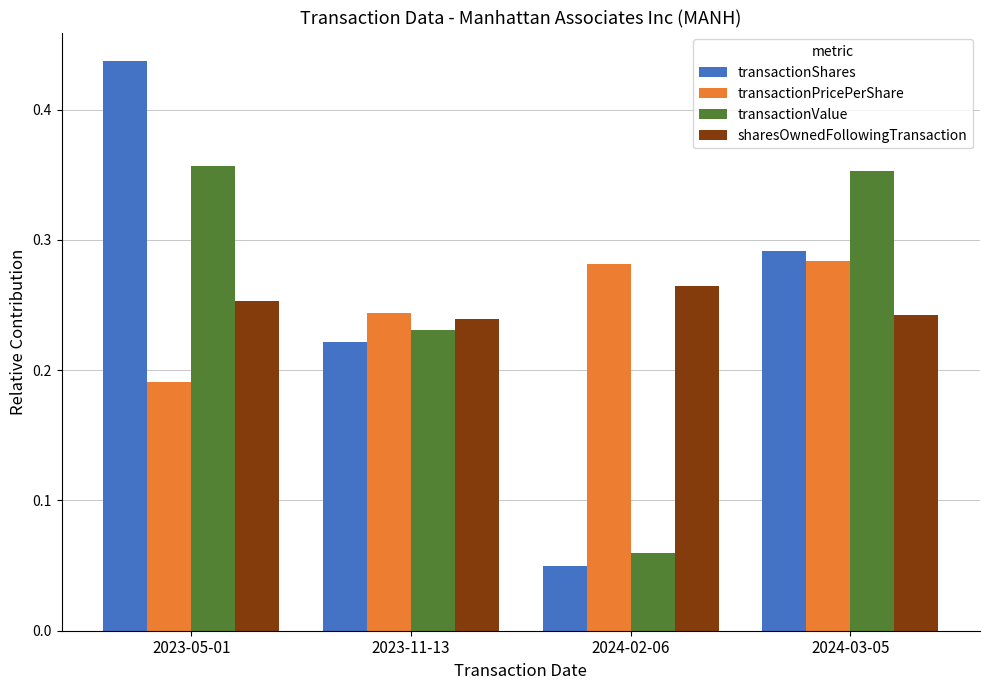

What is the sum of the transactionShares values at 2023-11-13 and 2023-05-01?

0.7